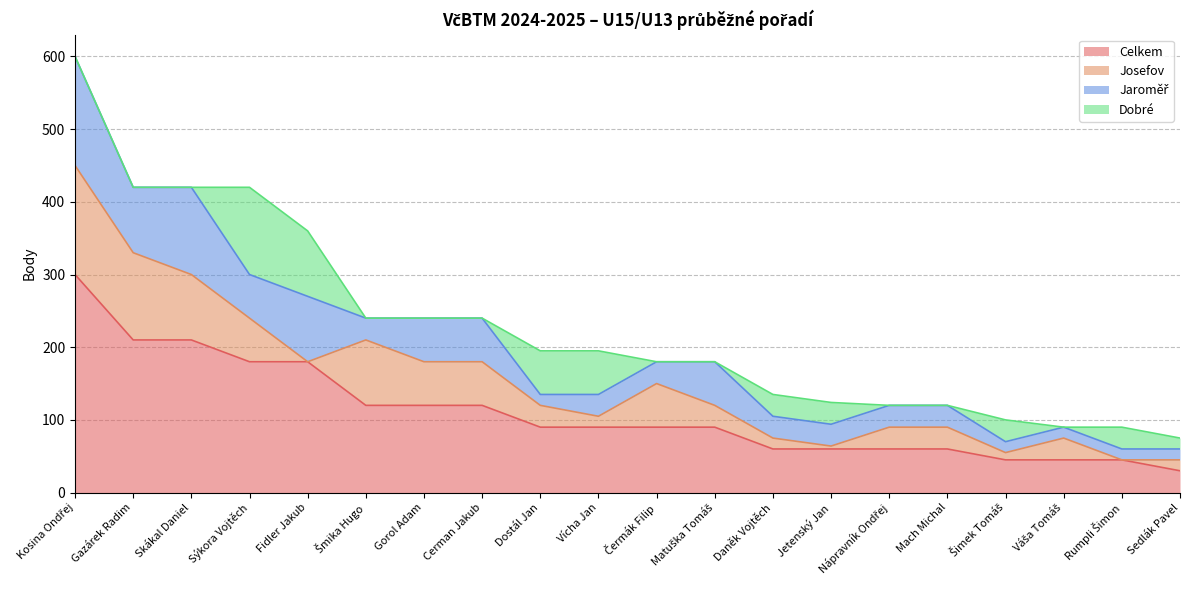

True or false: Celkem has a value of 161 at Vícha Jan.

False